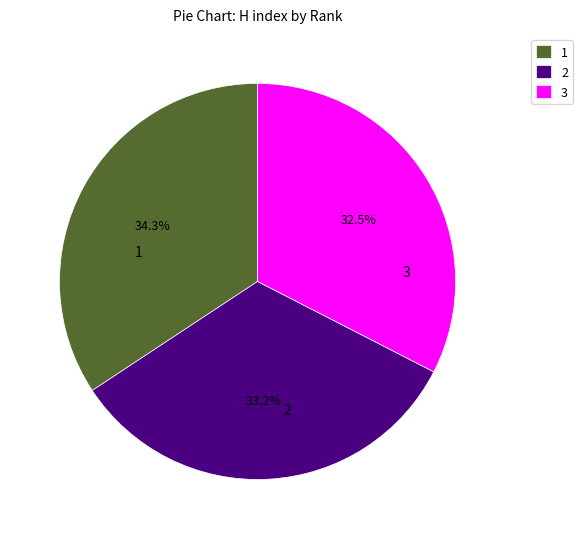

To the nearest percent, what is the combined percentage of 2 and 3?

66%